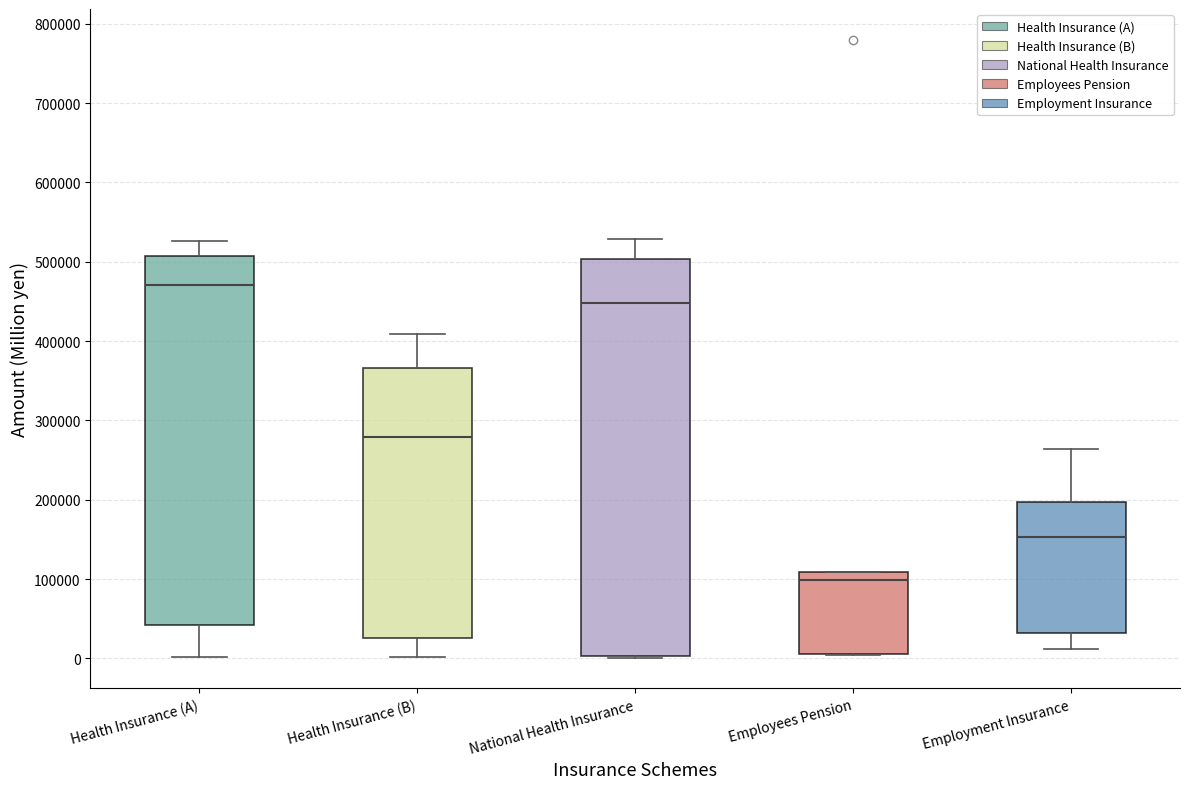

Reading left to right, transcribe this box plot: for each box, give where its median line is, the range the box spans, and where its two whiskers end, as read against the y-axis. The values are not printed on the chart, so give them approximately, as read against the axis.

Health Insurance (A): median 470000, box 40000 to 510000, whiskers 0 to 530000
Health Insurance (B): median 280000, box 30000 to 370000, whiskers 0 to 410000
National Health Insurance: median 450000, box 0 to 500000, whiskers 0 to 530000
Employees Pension: median 100000, box 10000 to 110000, whiskers 0 to 110000
Employment Insurance: median 150000, box 30000 to 200000, whiskers 10000 to 260000